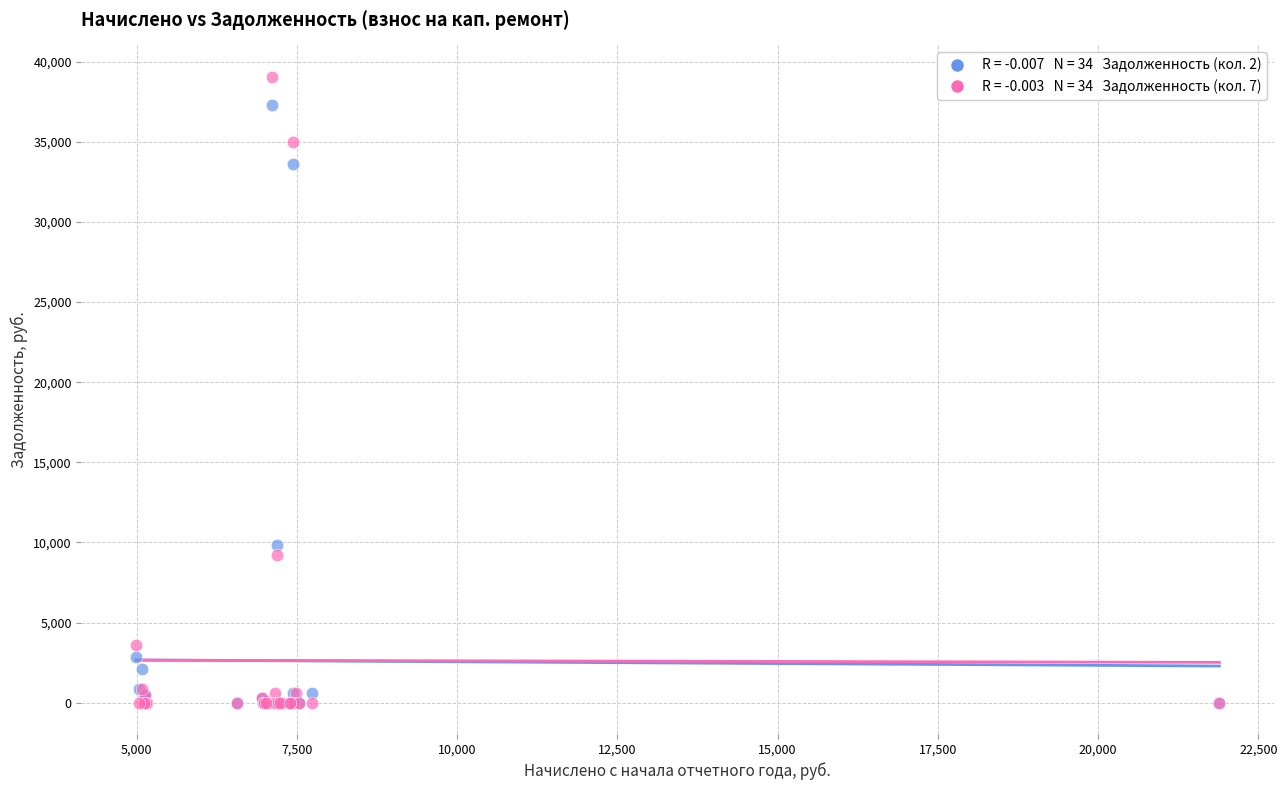

Across all series, what Y value is closest to 19532?

9816.6